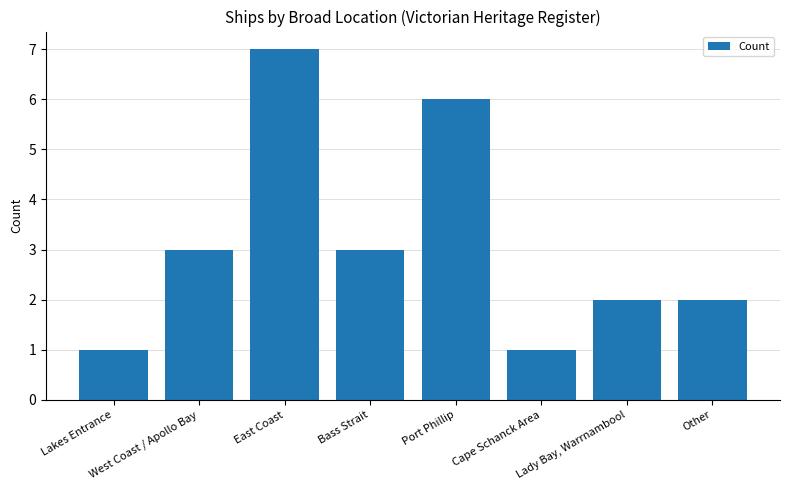

Approximately how many times larger is the value at West Coast / Apollo Bay compared to Lakes Entrance?

3.0